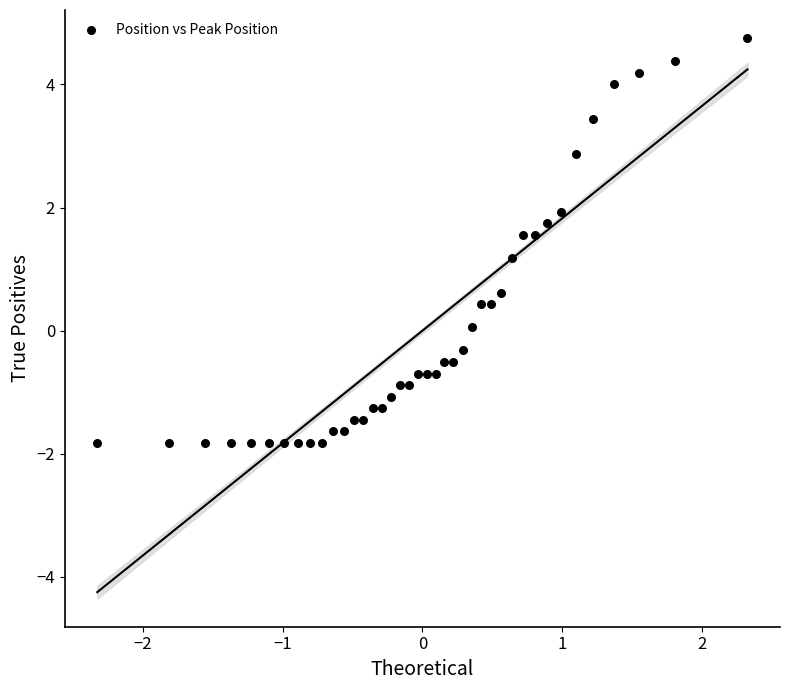

What is the range of Y values (max minus min)?

6.6